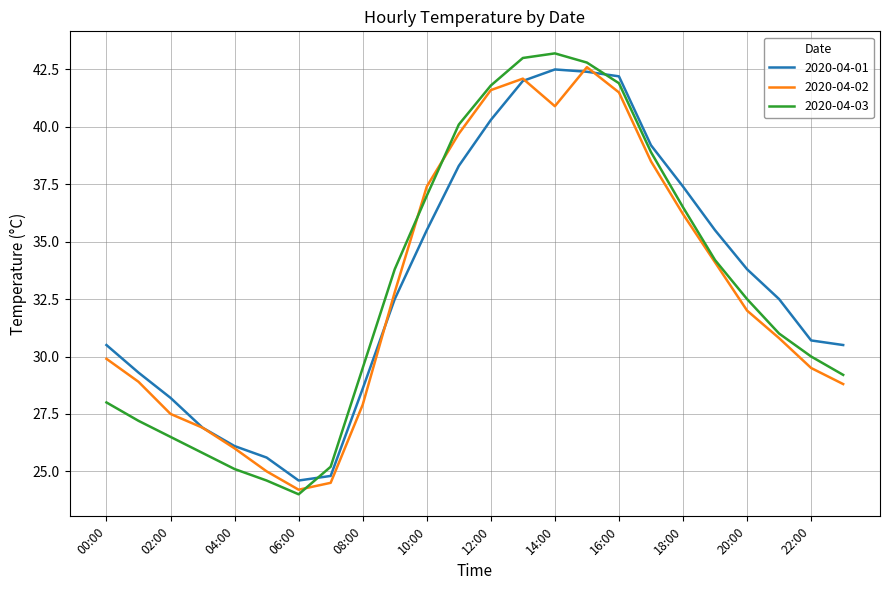

Which series has the largest range (max minus min)?

2020-04-03